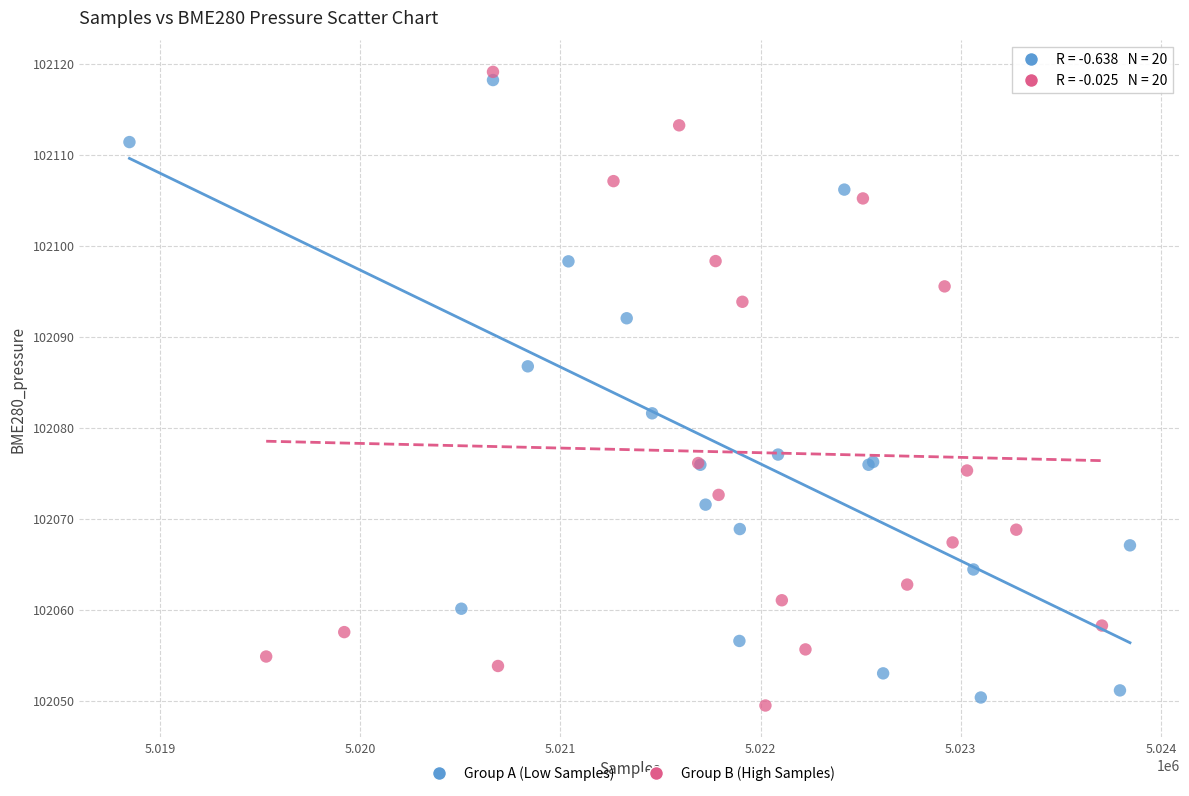

What are all the series names shown in the legend?

Group A (Low Samples), Group B (High Samples)